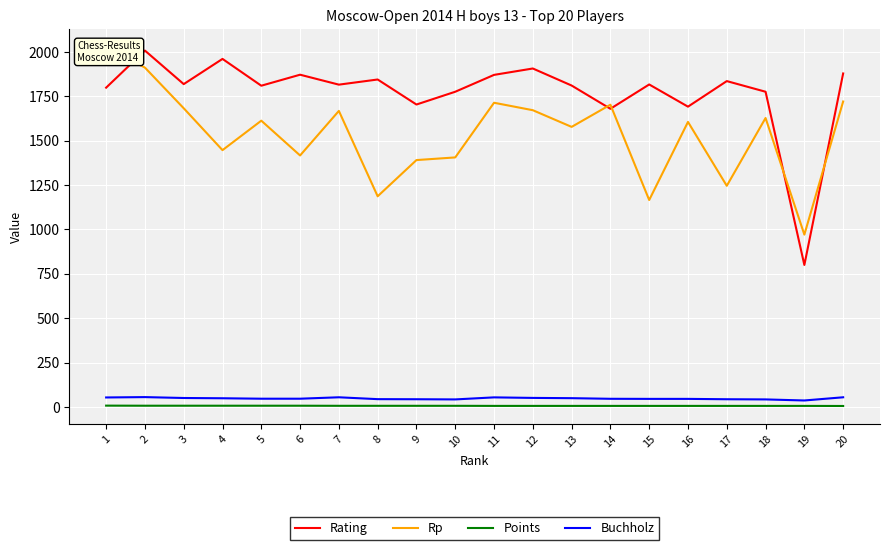

At which label does Points reach its peak?

1